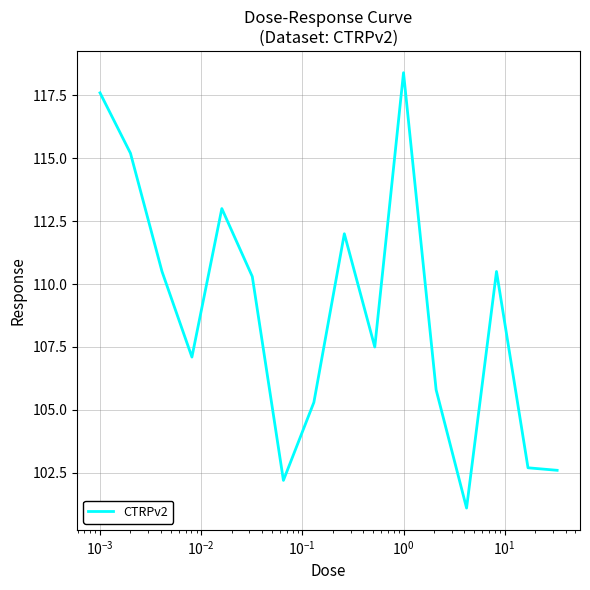

What is the difference between the maximum and minimum values?

17.3